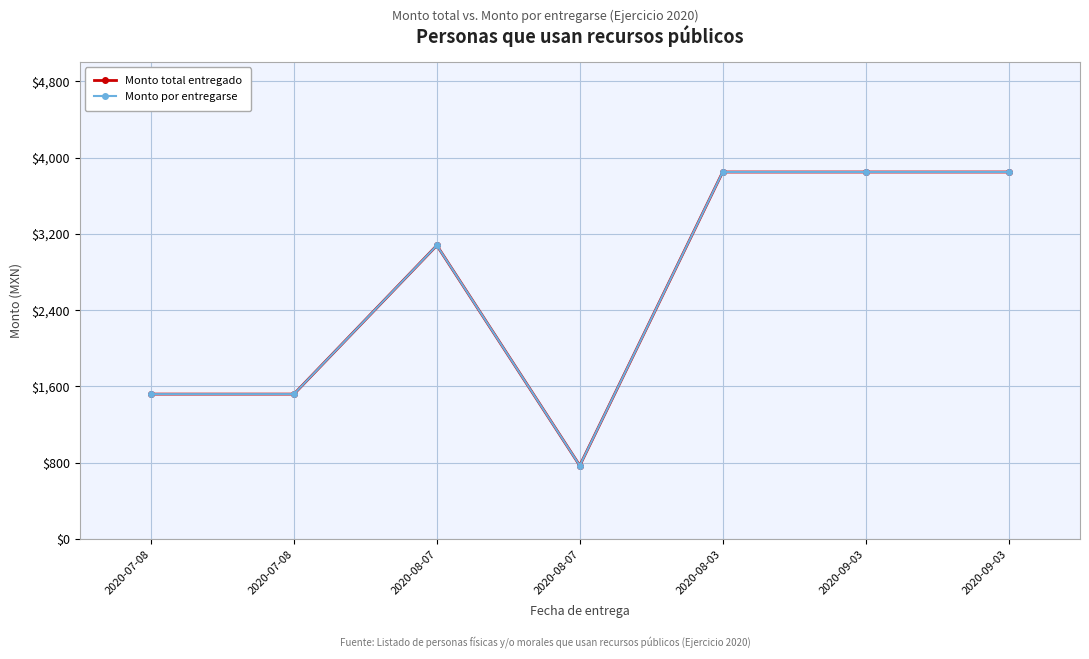

True or false: Monto total entregado and Monto por entregarse intersect in this chart.

False